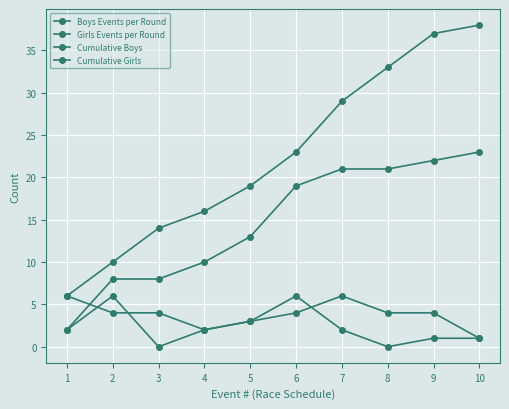

Is this an area chart (filled region under the line)?

No